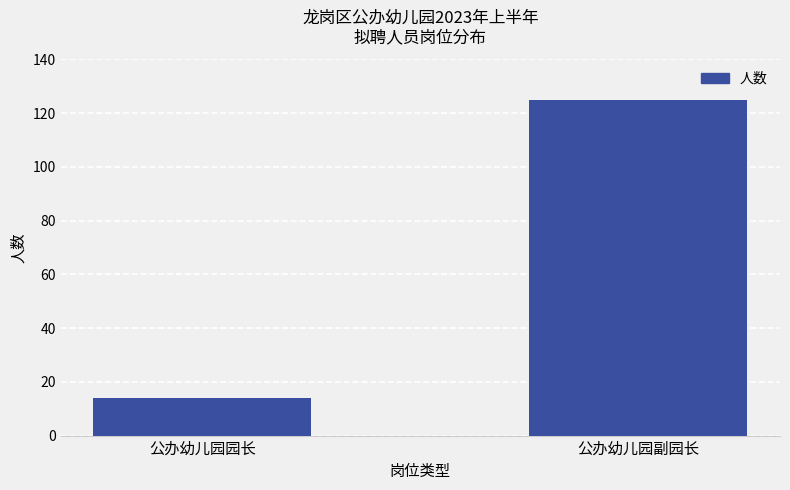

How many series are shown in this chart?

1